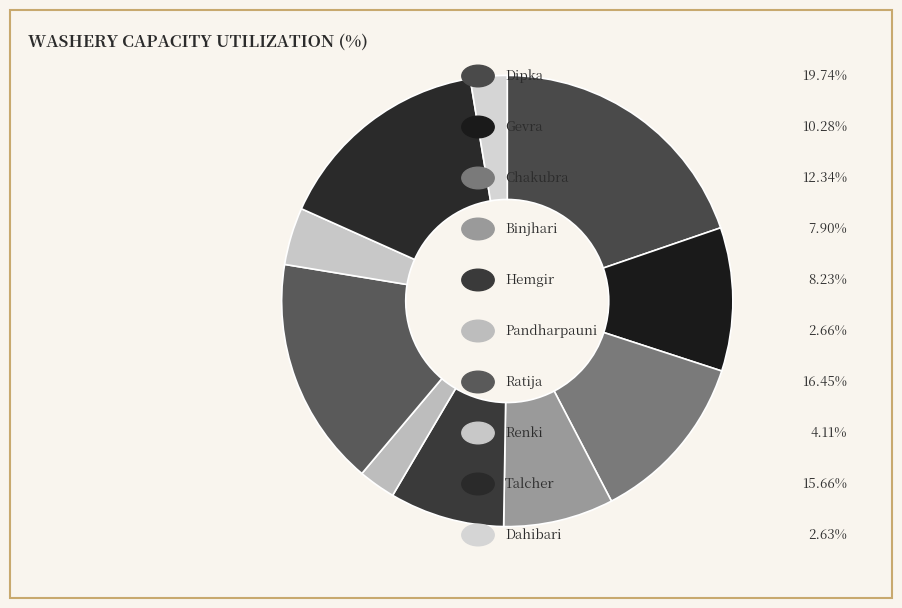

Rank the categories by value from lowest to highest.

Dahibari, Pandharpauni, Renki, Binjhari, Hemgir, Gevra, Chakubra, Talcher, Ratija, Dipka